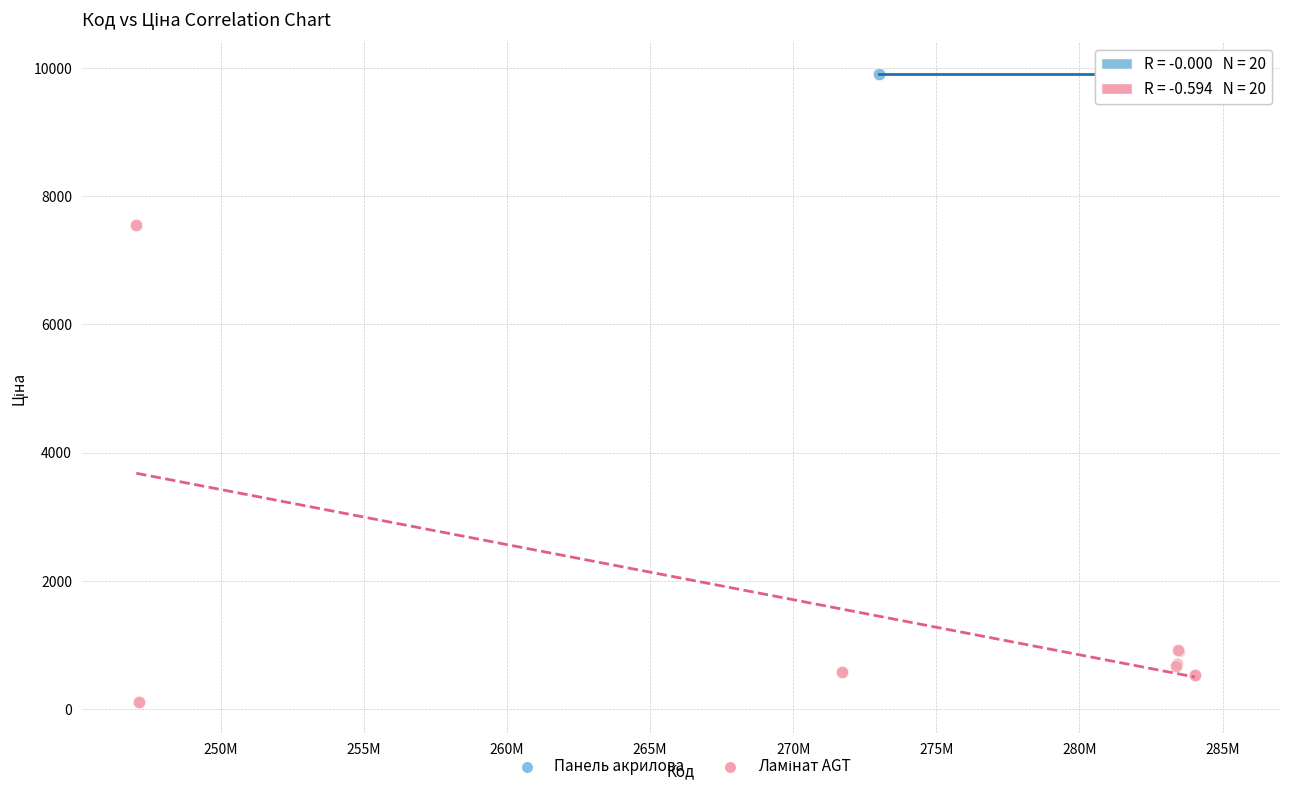

Which series reaches the maximum Y coordinate?

Панель акрилова